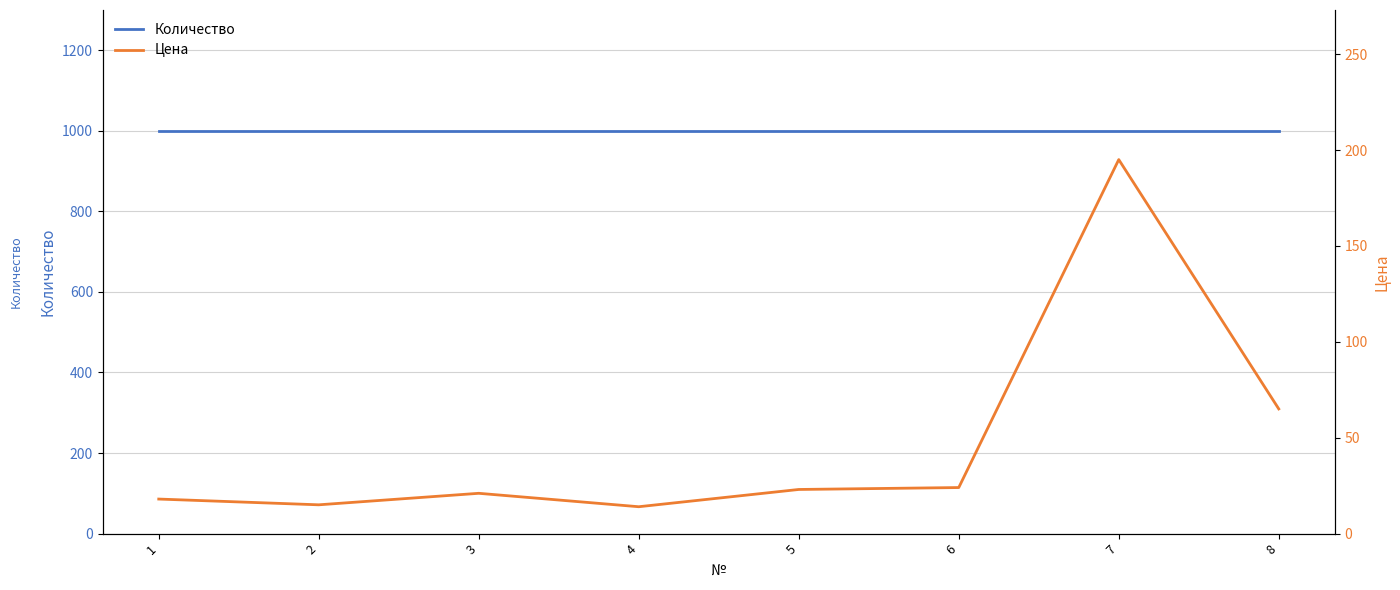

Reading left to right, extract all data points from this chart.

Количество: 1=1000	2=1000	3=1000	4=1000	5=1000	6=1000	7=1000	8=1000
Цена: 1=18	2=15	3=21	4=14	5=23	6=24	7=195	8=65